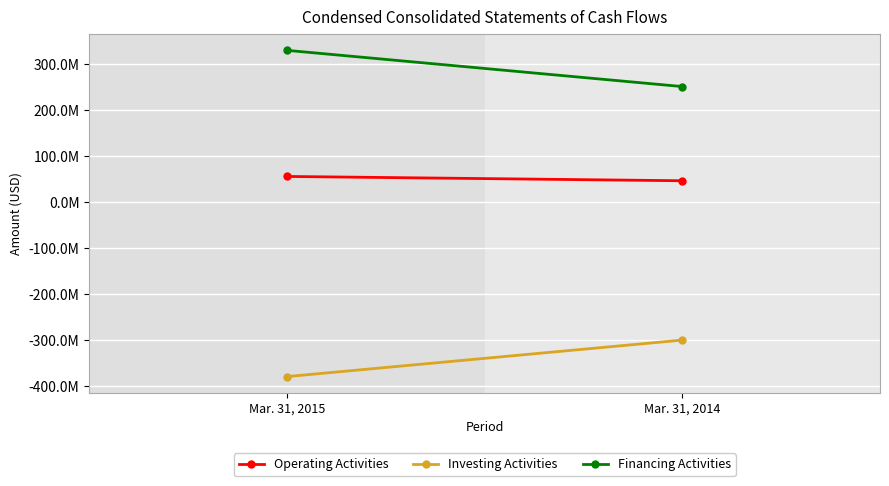

Between Mar. 31, 2014 and Mar. 31, 2015, which is larger?

Mar. 31, 2015